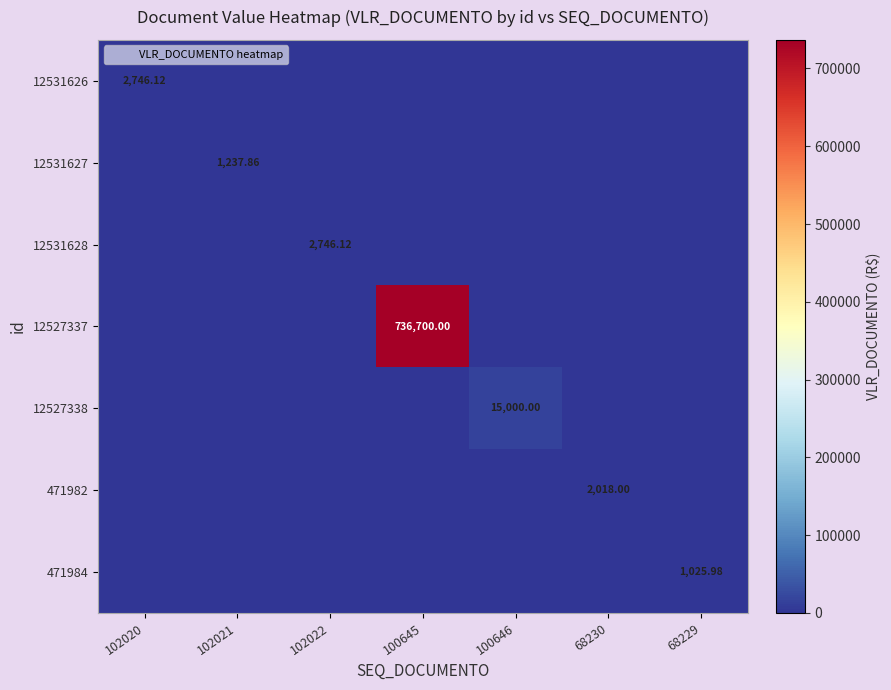

The 12531628 series shows -1516.3 at 102021. True or false?

False